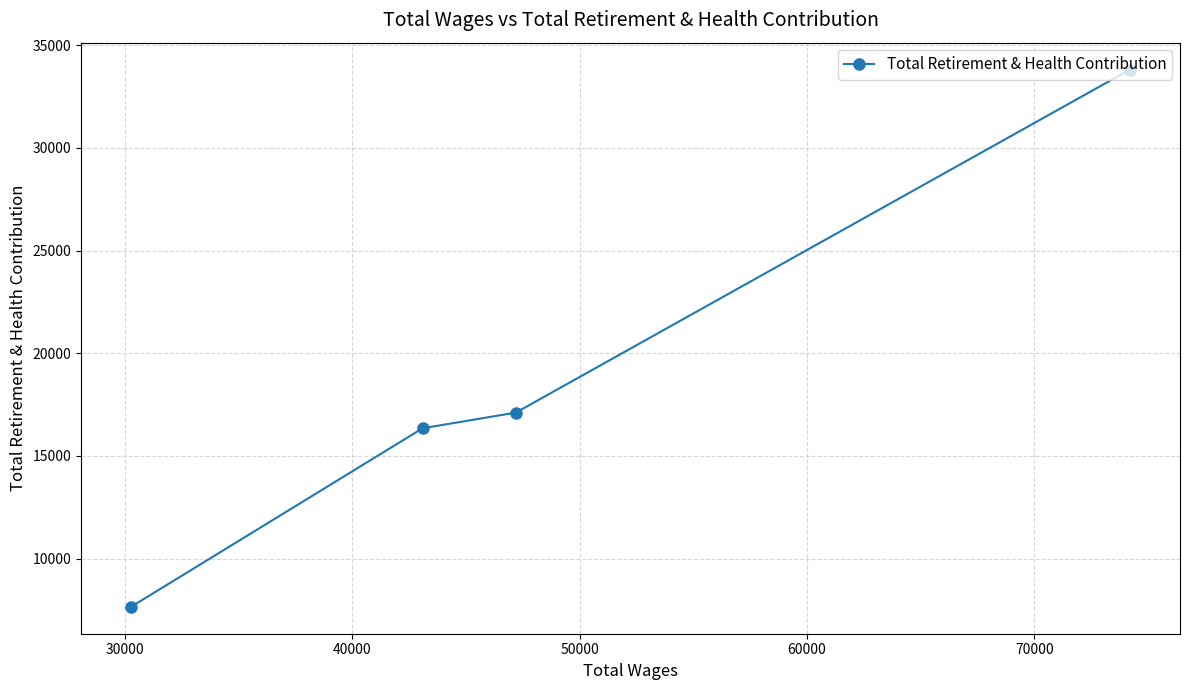

What is the difference between the second highest and minimum values?

9456